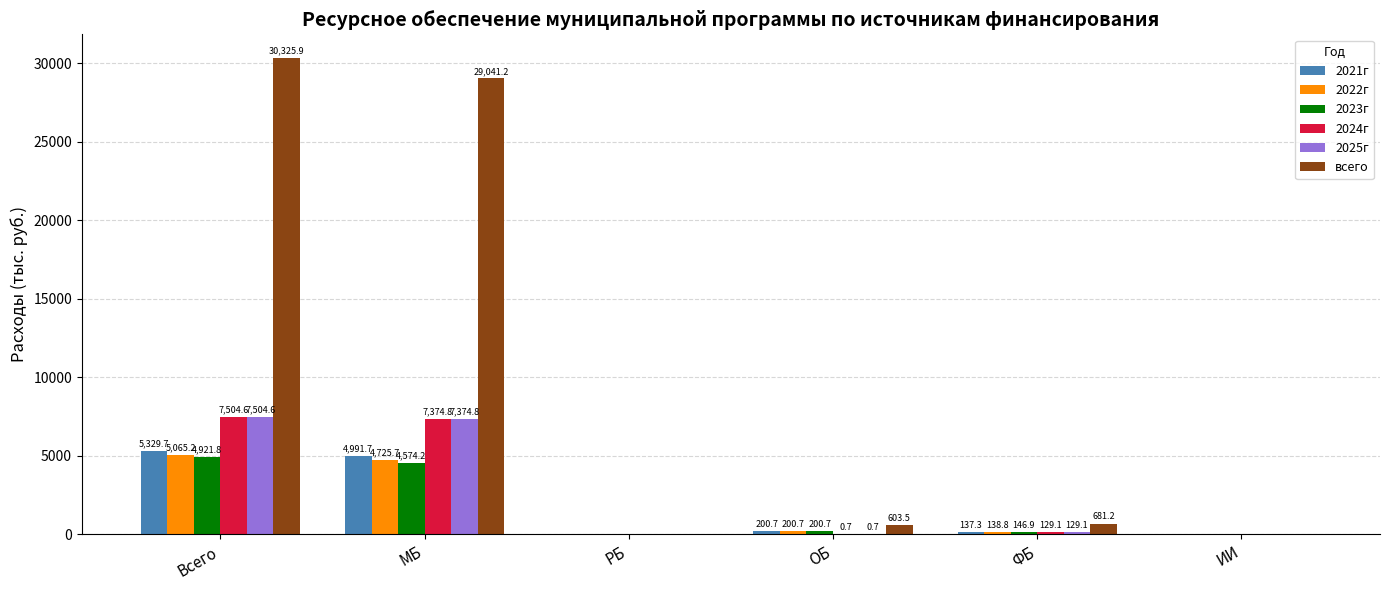

Read the 2022г value at ОБ.

200.7